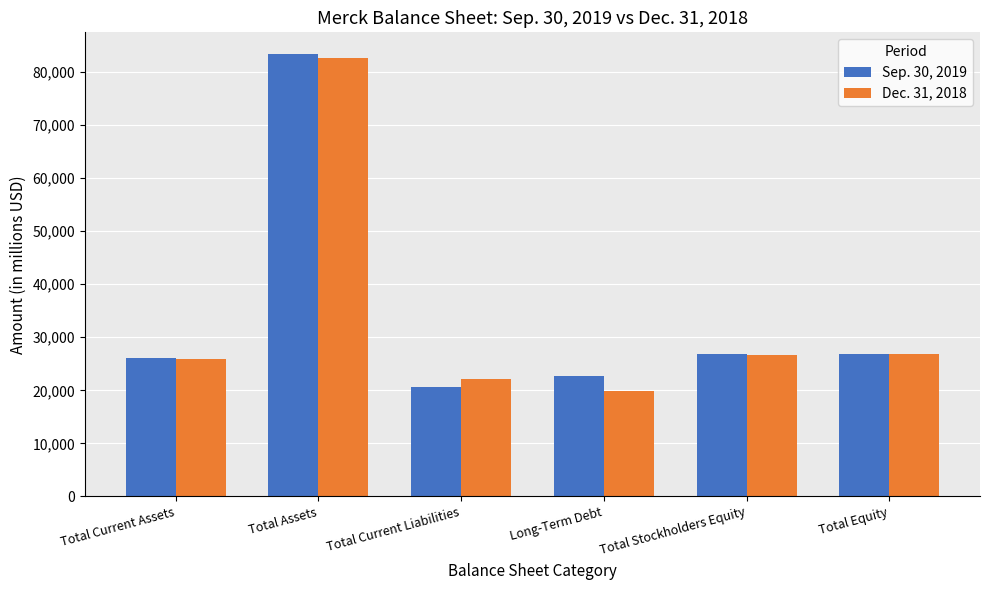

What is the sum of the Sep. 30, 2019 values at Total Equity and Total Stockholders Equity?

53763